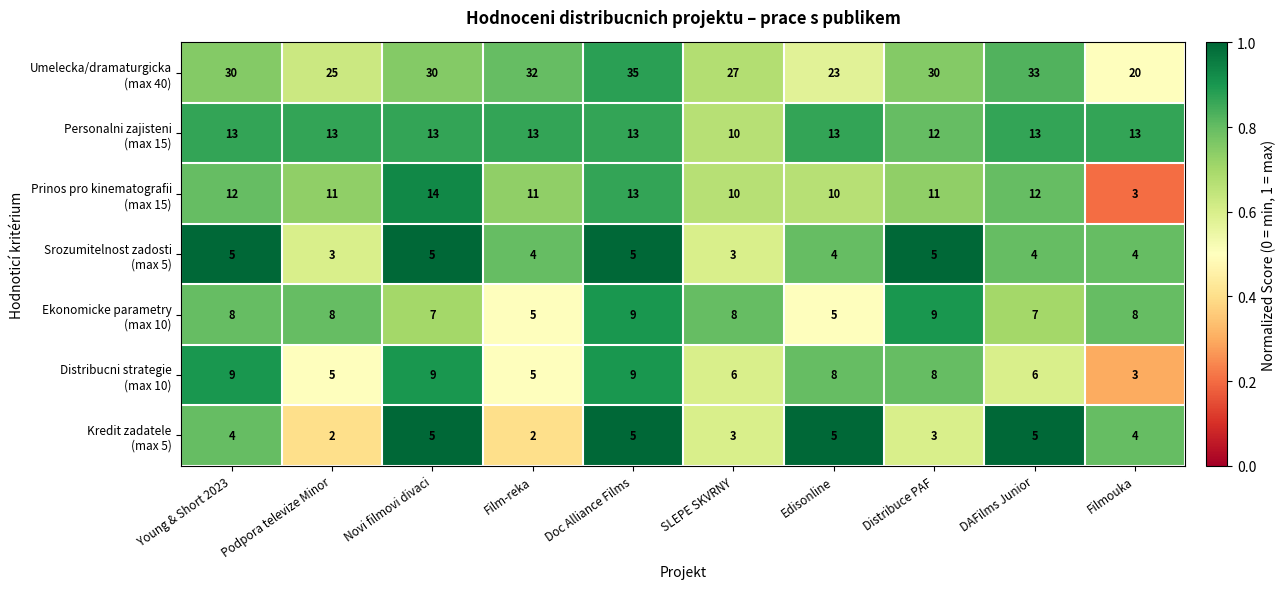

At which category does the chart reach its peak across all series?

Doc Alliance Films